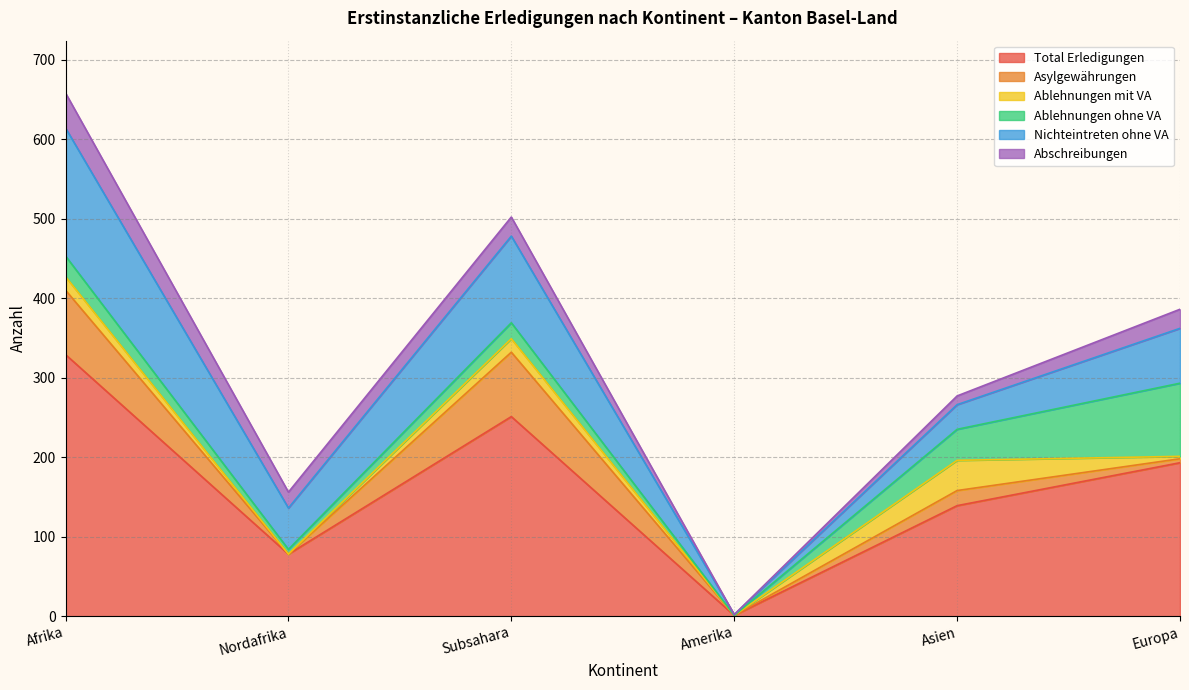

True or false: Asylgewährungen and Ablehnungen ohne VA intersect in this chart.

True